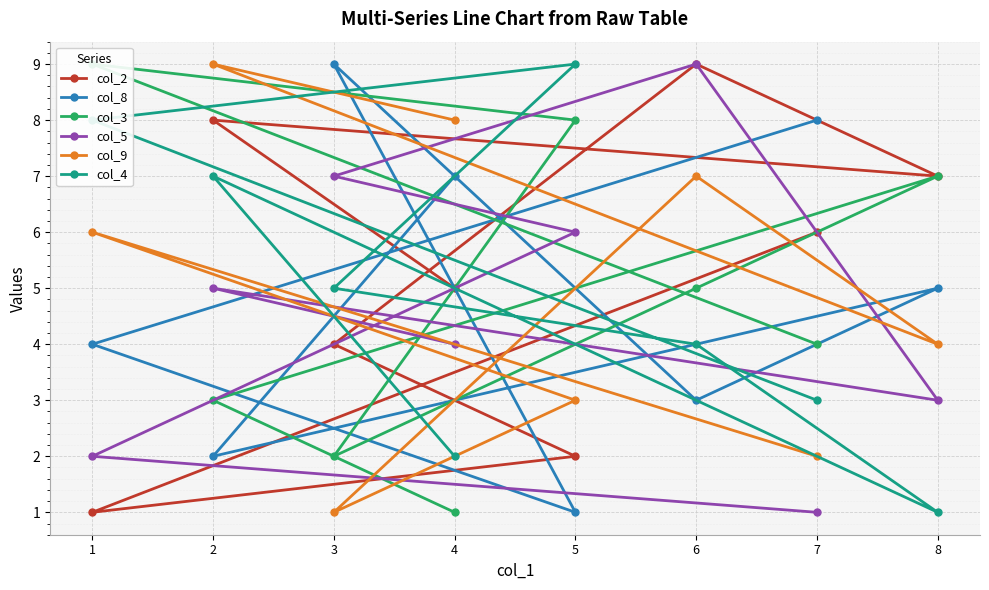

How many col_4 values are between 3 and 8?

5